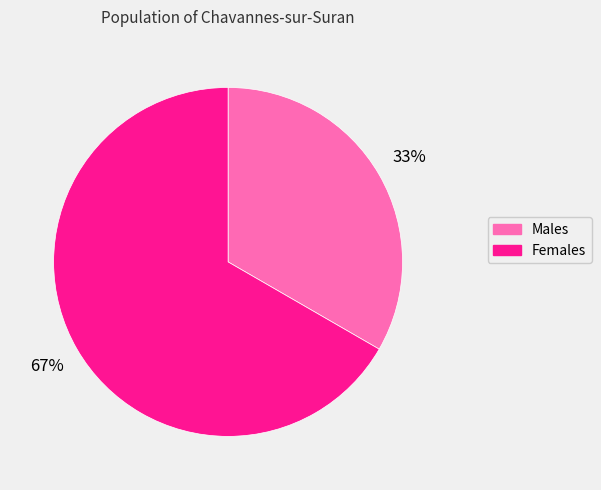

What is the largest slice in the pie chart?

Females